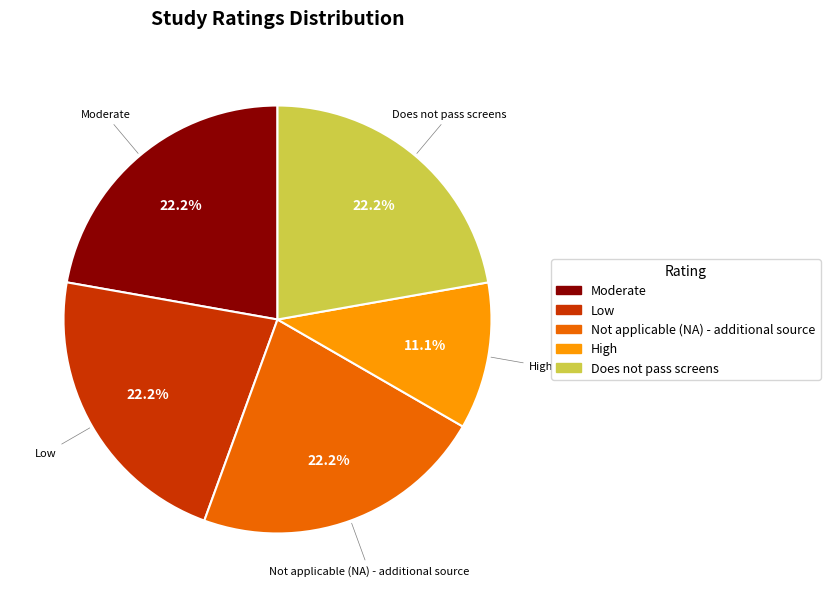

Is there any slice that represents more than half of the pie?

No